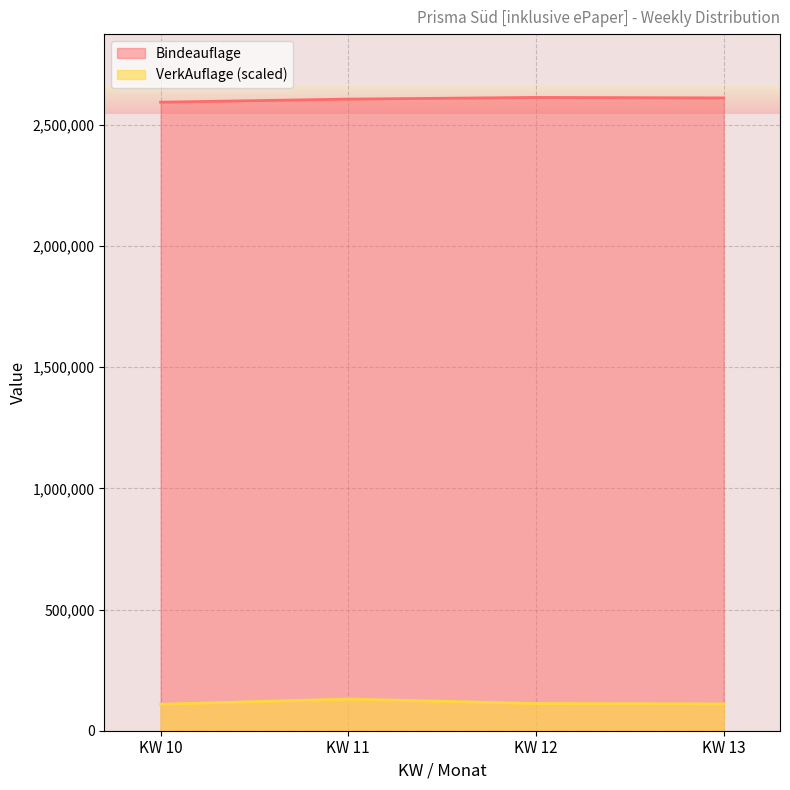

Is it true that Bindeauflage equals 4273318.9 at KW 10?

False